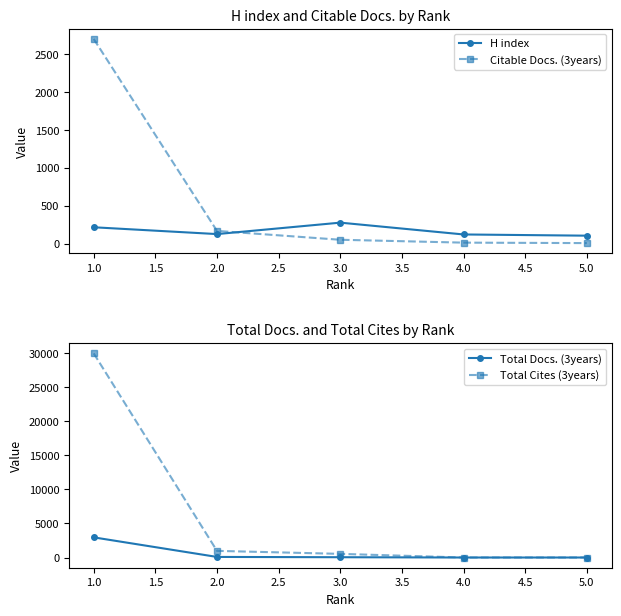

What is the approximate value of H index at 3.0, to the nearest 5?

275